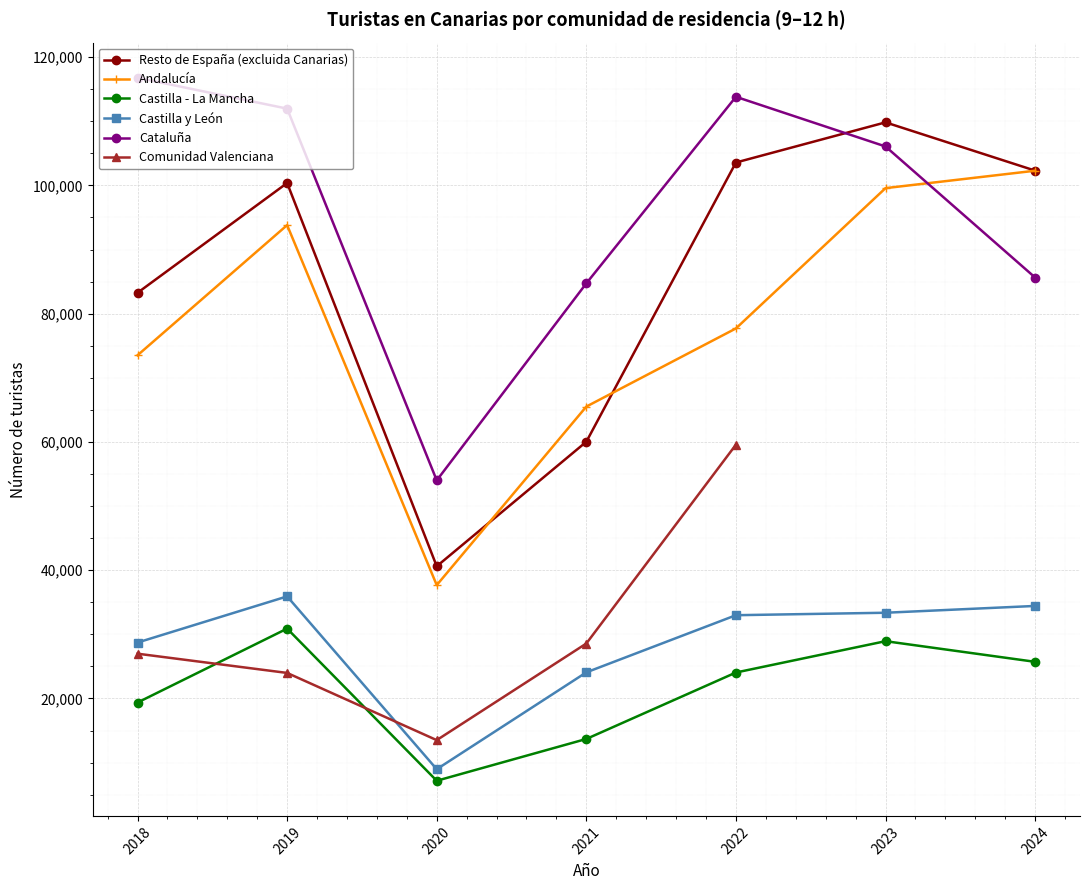

Between 2020 and 2023, which series saw the biggest shift?

Resto de España (excluida Canarias)